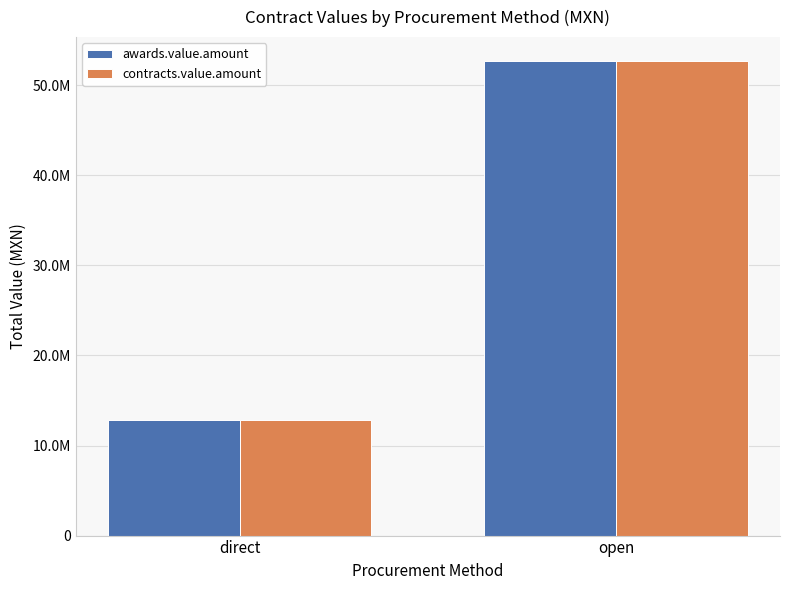

What is the total value across all series at direct?

25569444.5